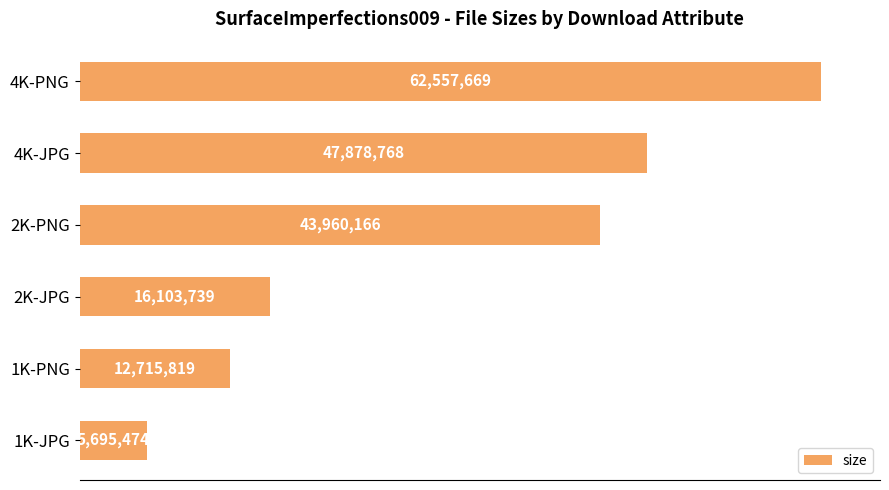

What is the difference between the maximum and minimum values?

56862195